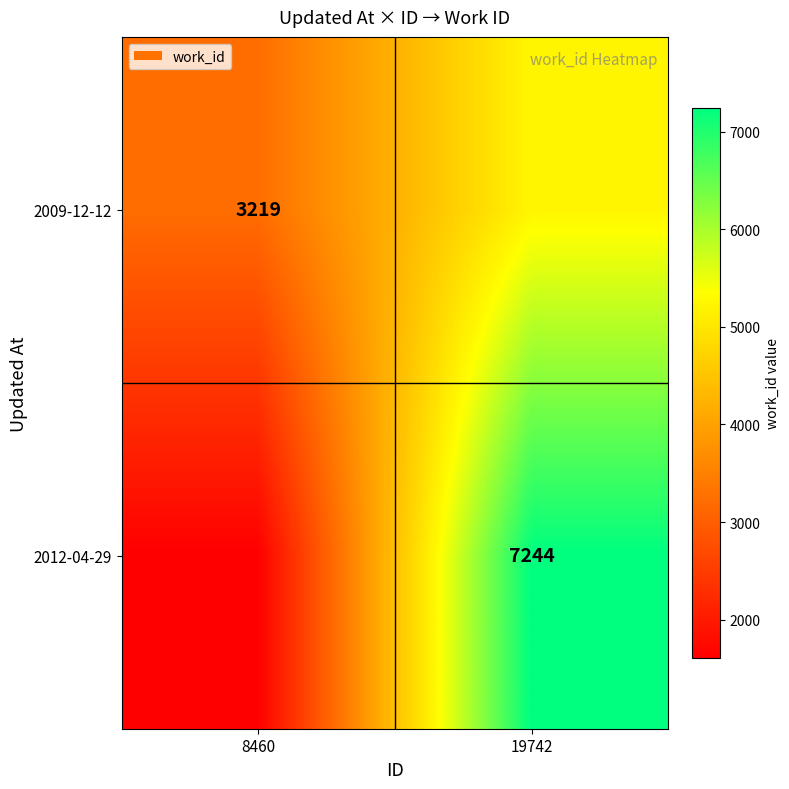

What is the spread (max minus min) of values at 8460?

1611